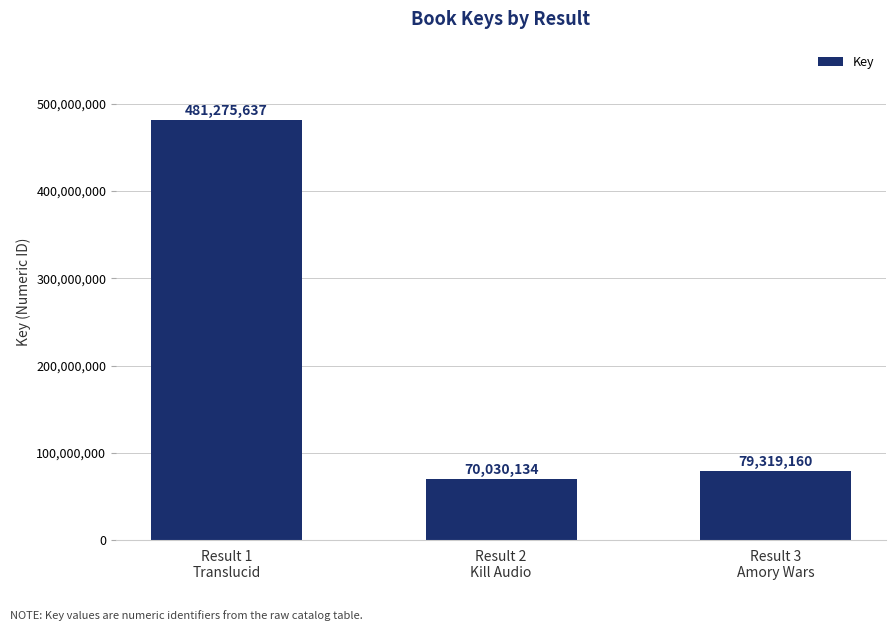

What is the sum of the values at Result 1
Translucid and Result 3
Amory Wars?

560594797